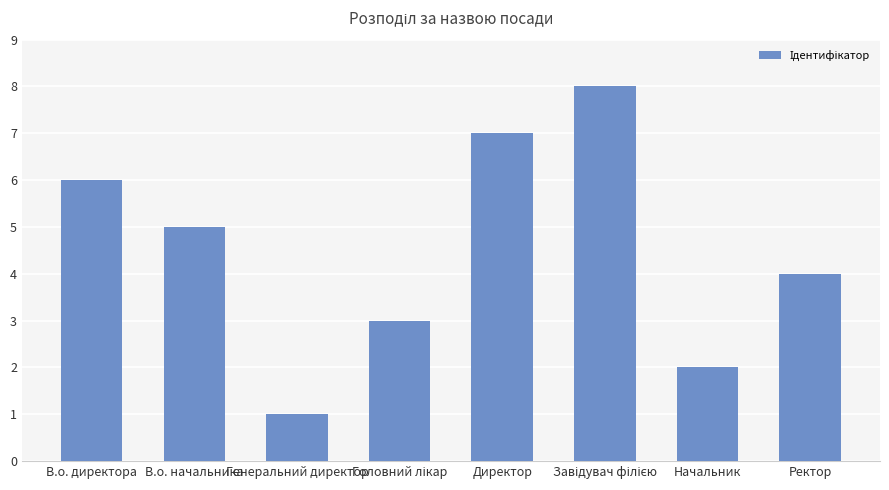

Reading left to right, transcribe all the data shown in this chart.

6	5	1	3	7	8	2	4